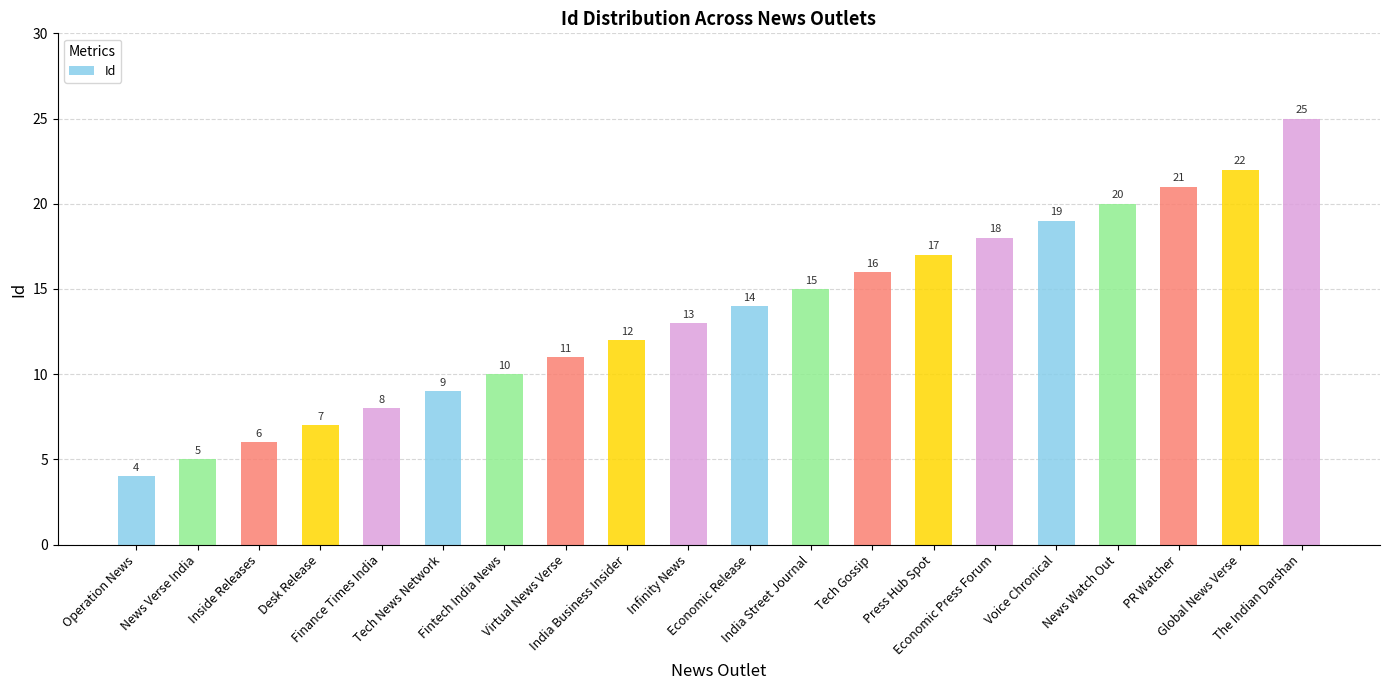

What is the ratio of the value at Finance Times India to the value at India Street Journal?

0.5